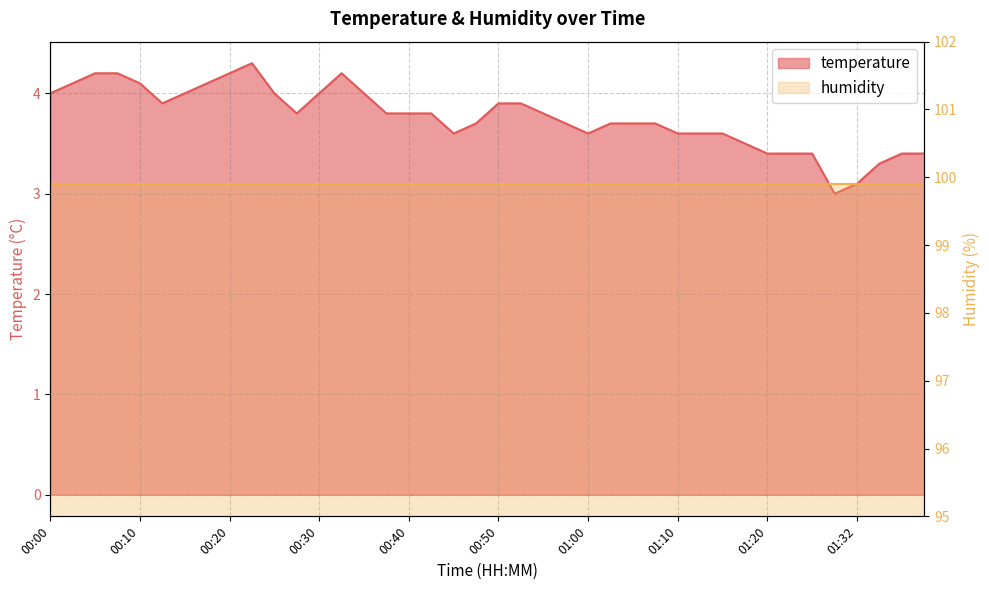

What is the smallest value displayed?

3.0